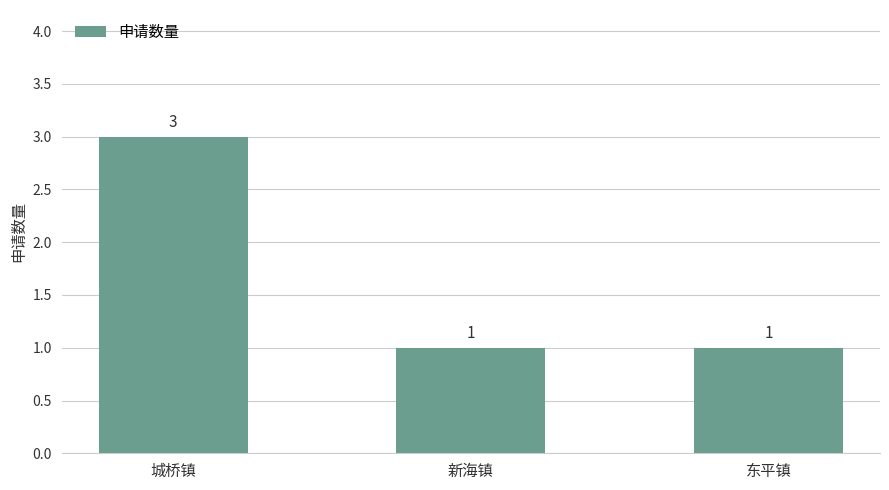

What is the sum of the values at 城桥镇 and 东平镇?

4